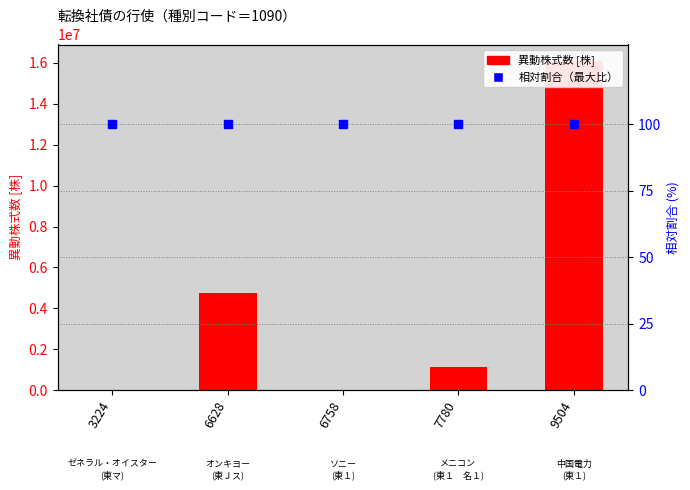

Which series reaches the maximum Y coordinate?

異動株式数